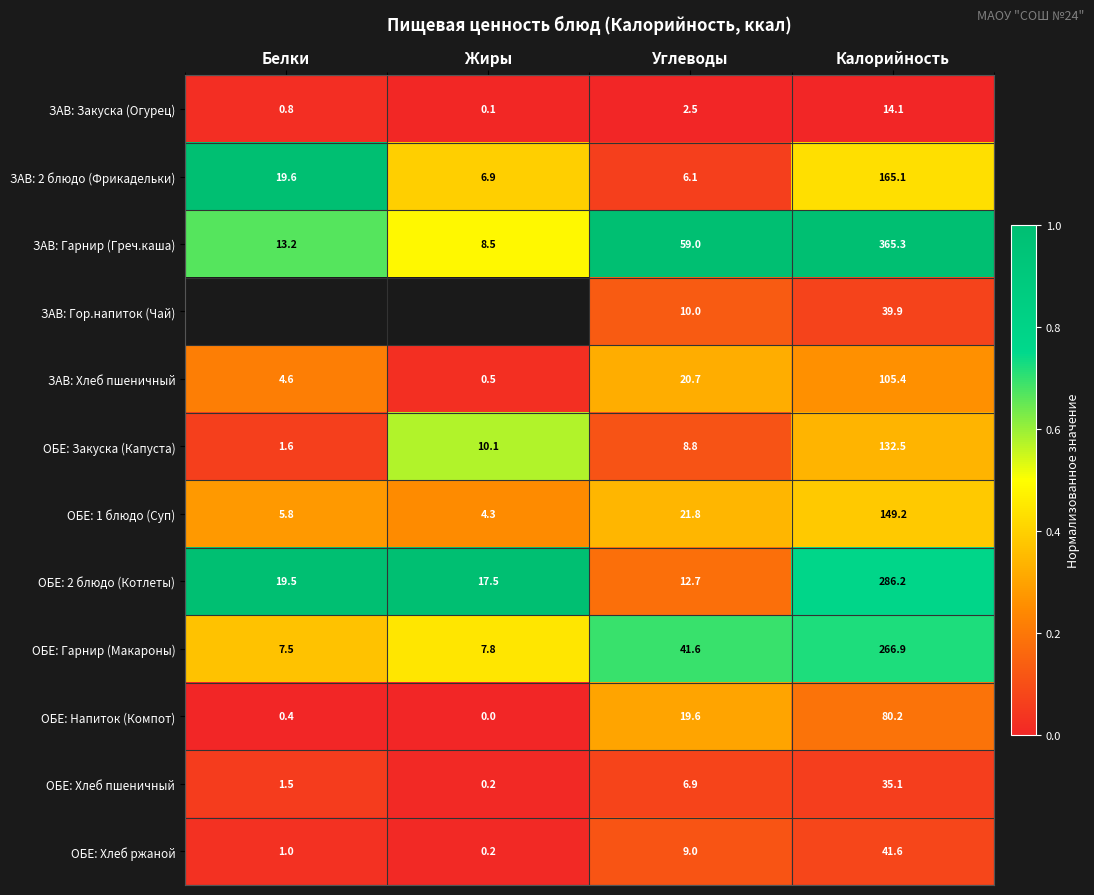

At which label does ОБЕ: 2 блюдо (Котлеты) first exceed 19?

Белки